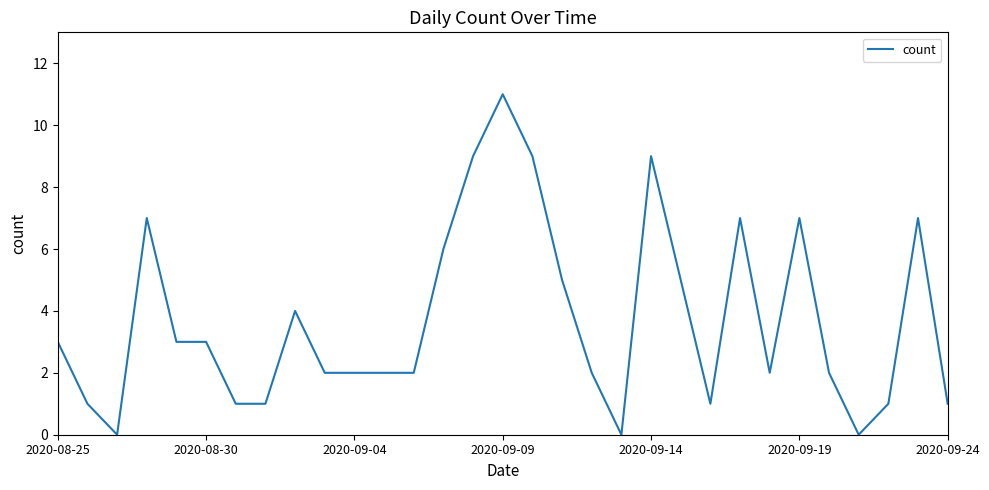

What is the maximum value shown in the chart?

11